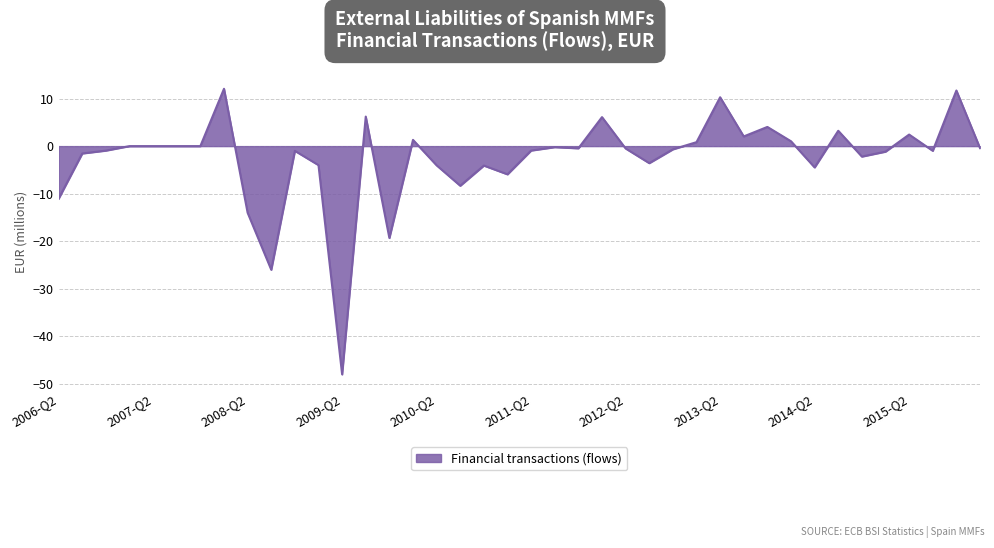

What is the smallest value displayed?

-48.0